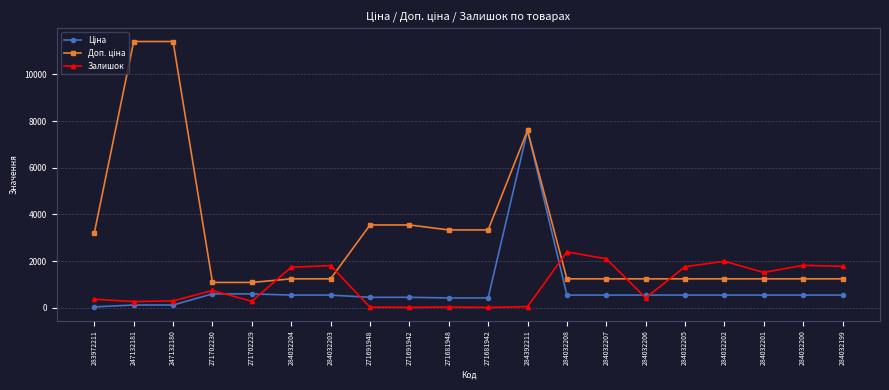

What is the maximum value for Залишок?

2388.0